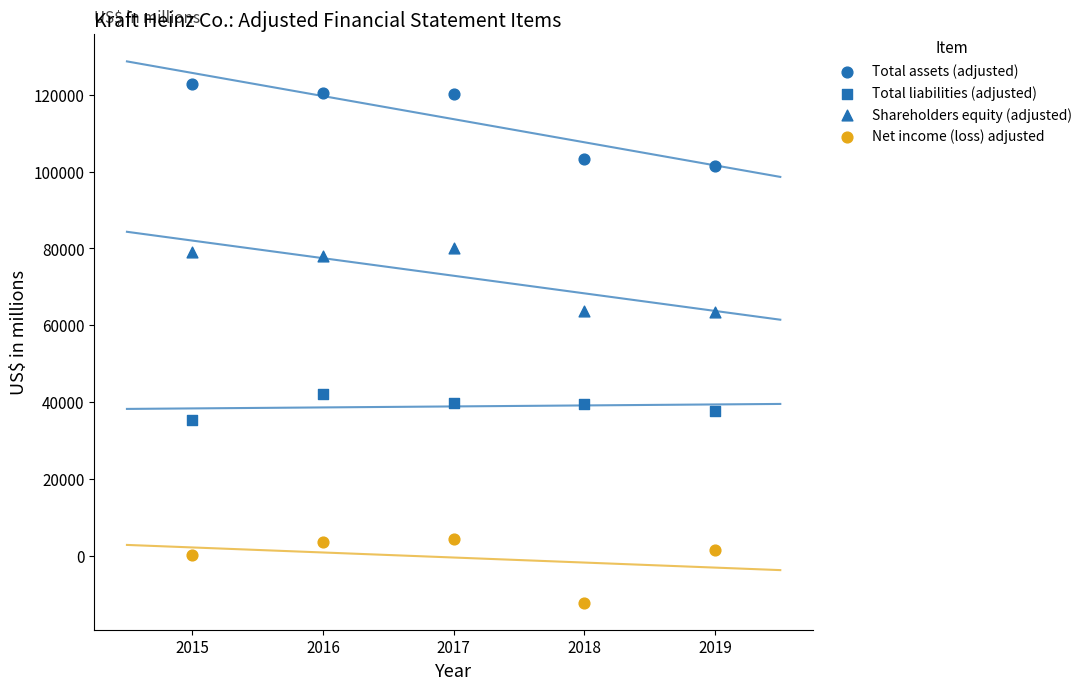

How many points are shown in the scatter plot?

20